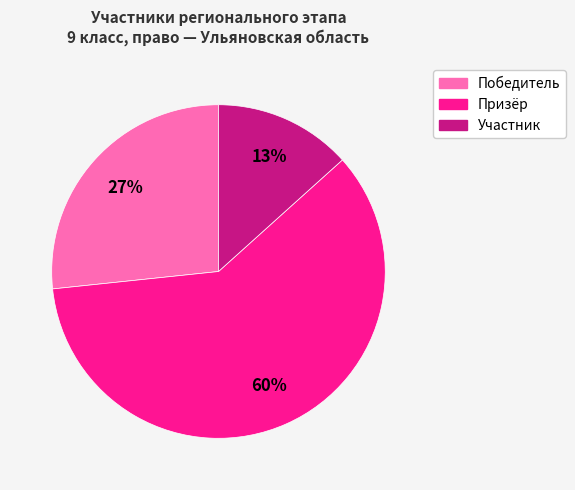

To the nearest percent, what percentage of the pie is Участник?

13%